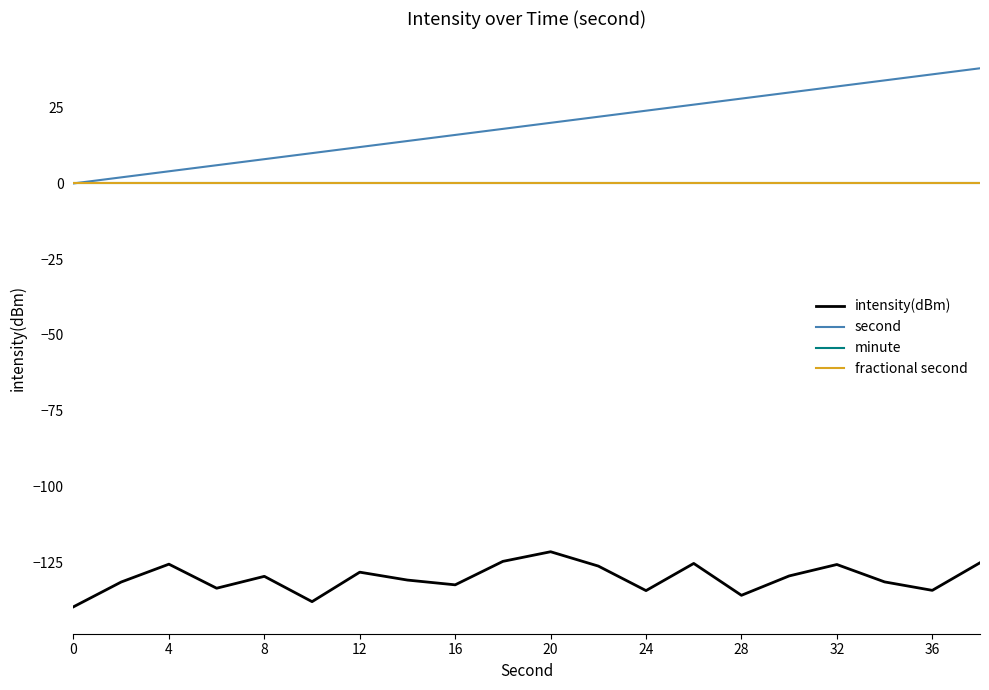

Does the chart have visible grid lines?

No